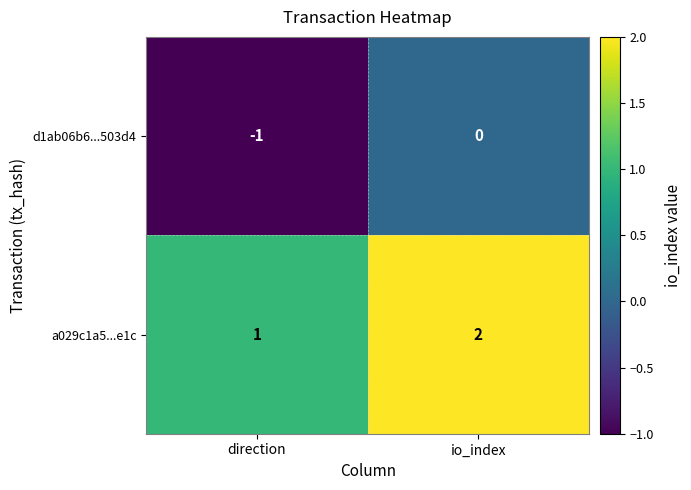

At which label is a029c1a5...e1c closest to 1?

direction